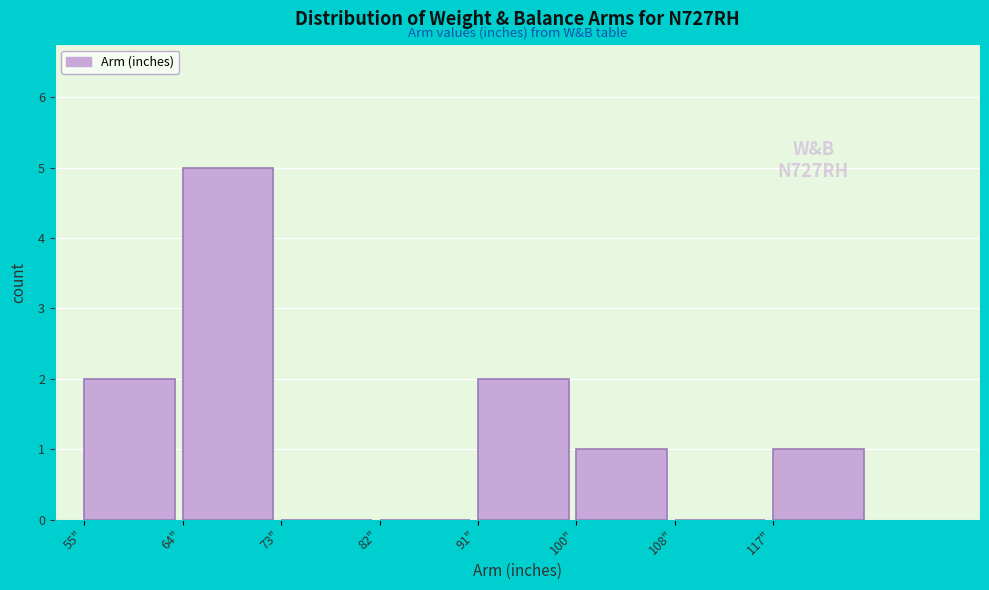

Which range on the x-axis has the tallest bar?

64 to 73